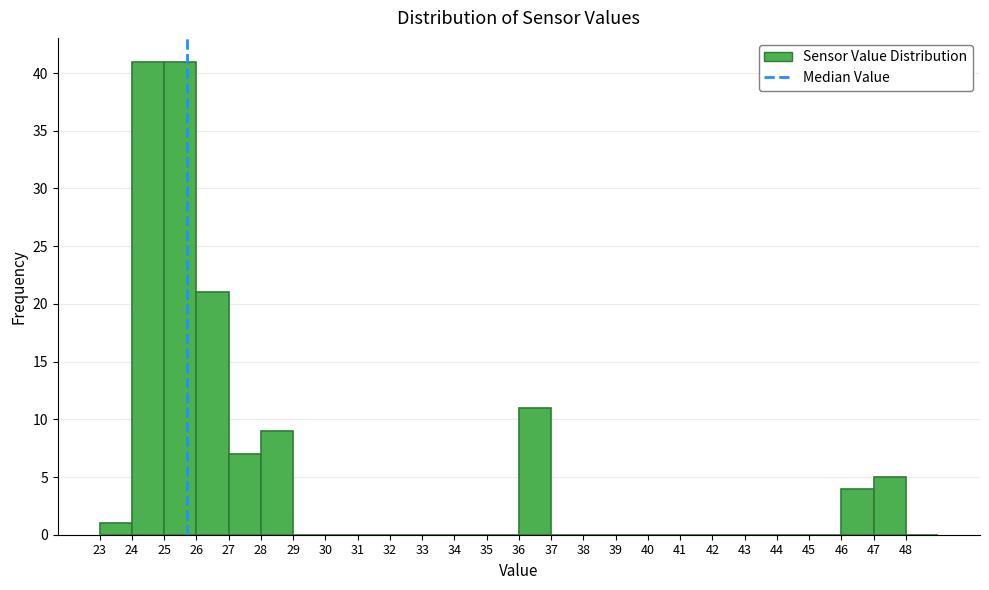

Reading left to right, transcribe this chart: for each bar, give the range it covers on the x-axis and its height. The values are not printed on the chart, so give them approximately, as read against the axis.

23 to 24: 1
24 to 25: 41
25 to 26: 41
26 to 27: 21
27 to 28: 7
28 to 29: 9
29 to 30: 0
30 to 31: 0
31 to 32: 0
32 to 33: 0
33 to 34: 0
34 to 35: 0
35 to 36: 0
36 to 37: 11
37 to 38: 0
38 to 39: 0
39 to 40: 0
40 to 41: 0
41 to 42: 0
42 to 43: 0
43 to 44: 0
44 to 45: 0
45 to 46: 0
46 to 47: 4
47 to 48: 5
48 to 49: 0